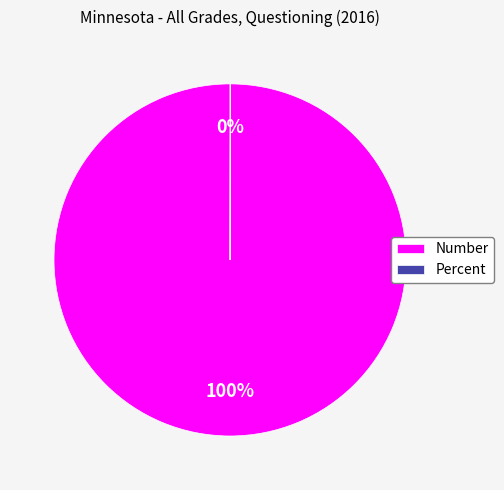

Is it true that Number is 100% of the pie?

True